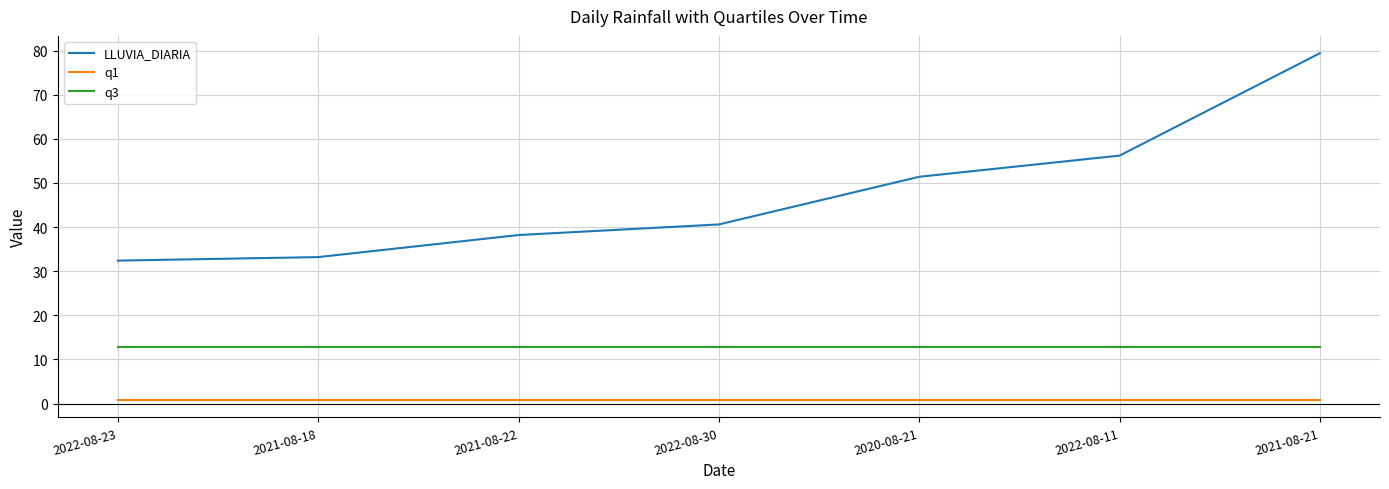

What is the average value of the q1 series?

0.8